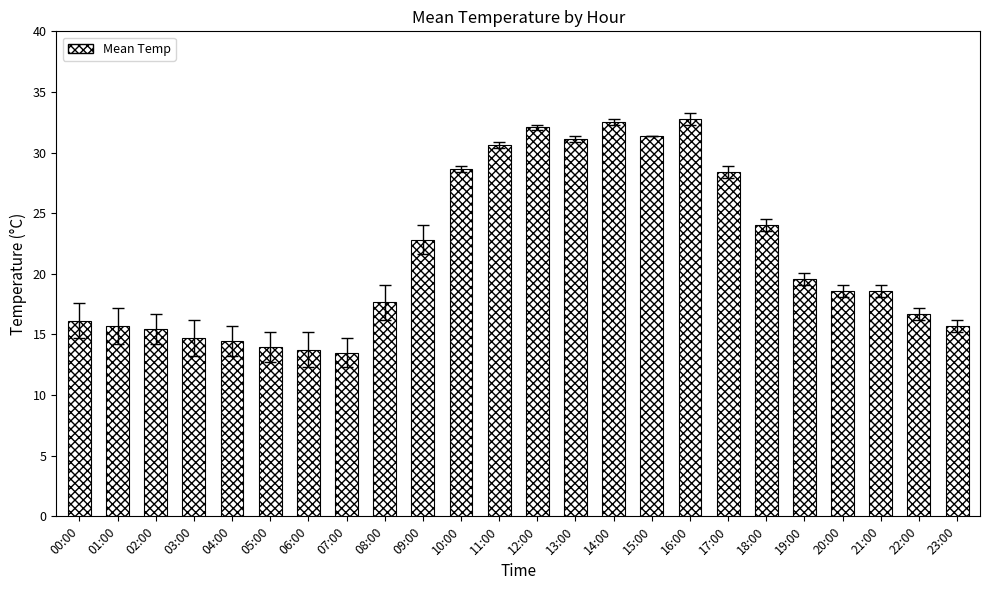

True or false: the data shows 46.7 at 13:00.

False